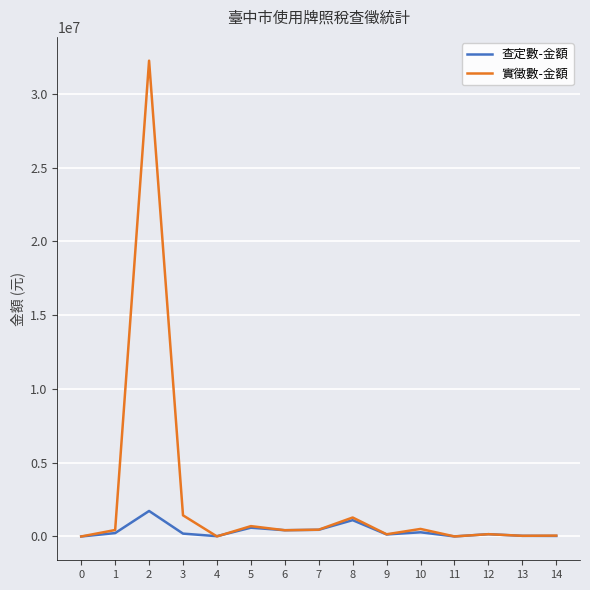

Which series has the widest spread of values?

實徵數-金額